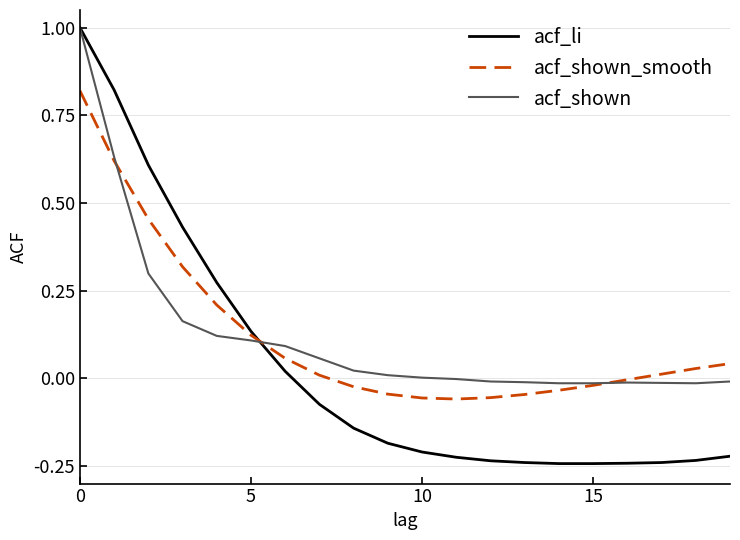

Which series has the largest range (max minus min)?

acf_li